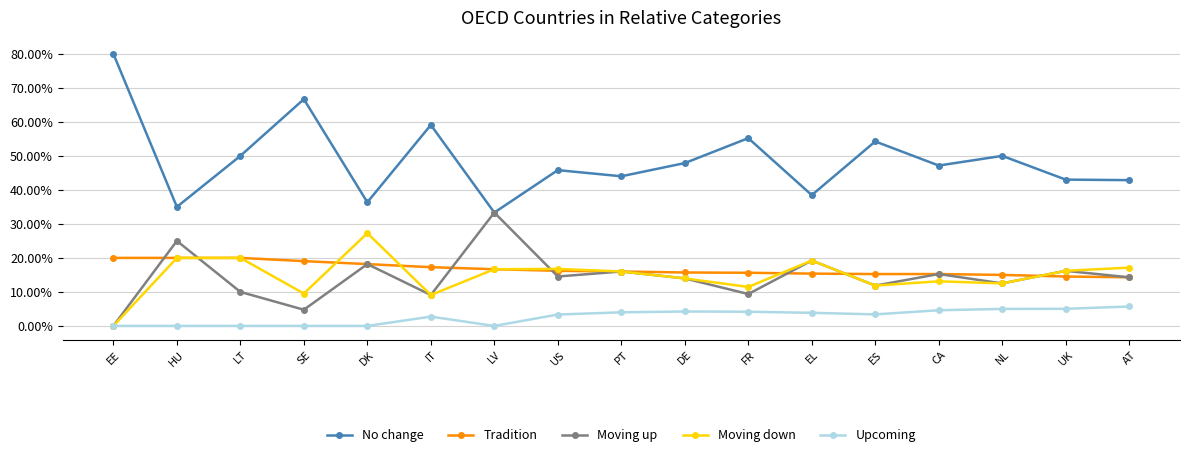

Is it true that Upcoming equals 0.1 at DE?

False